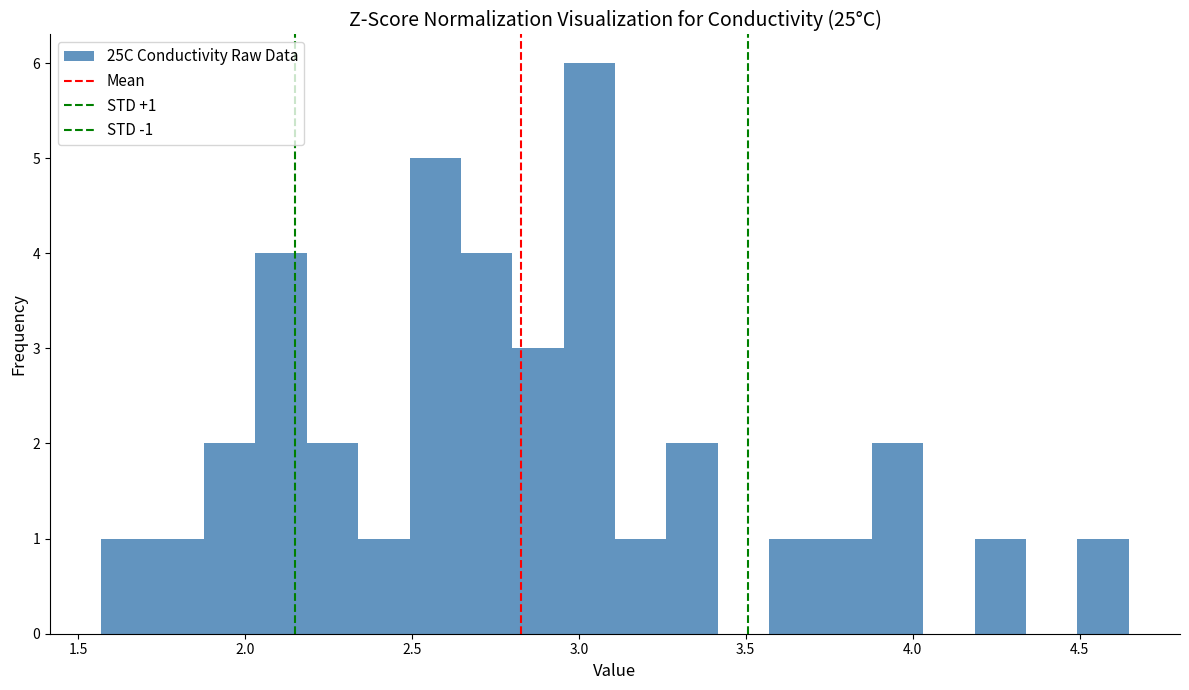

Around what value on the x-axis is the tallest bar? Give the approximate position of its centre, as read against the axis.

3.05